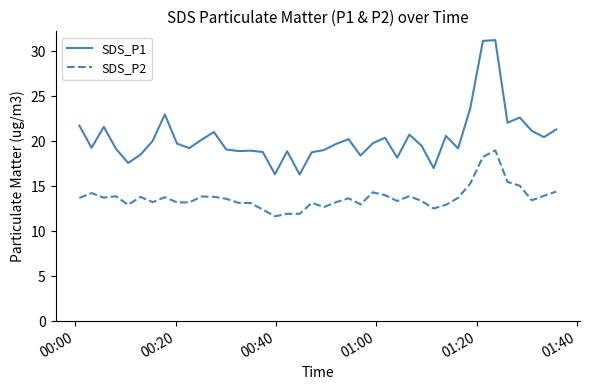

List the series in order of their peak value, lowest first.

SDS_P2, SDS_P1